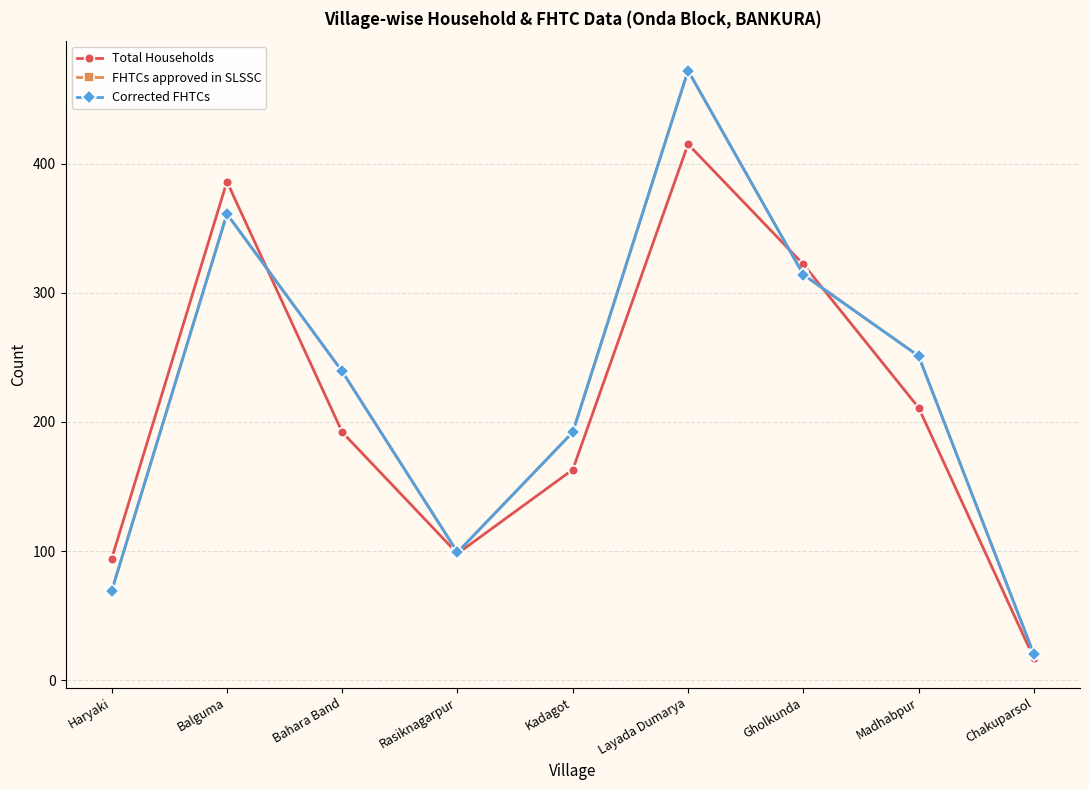

Which category has the lowest value across all series?

Chakuparsol